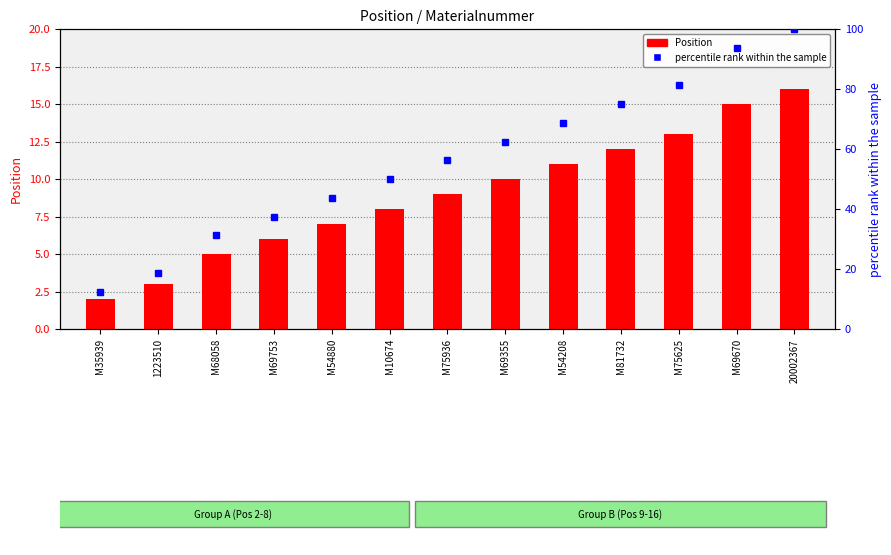

What is the approximate value of Position at M81732?

12.0